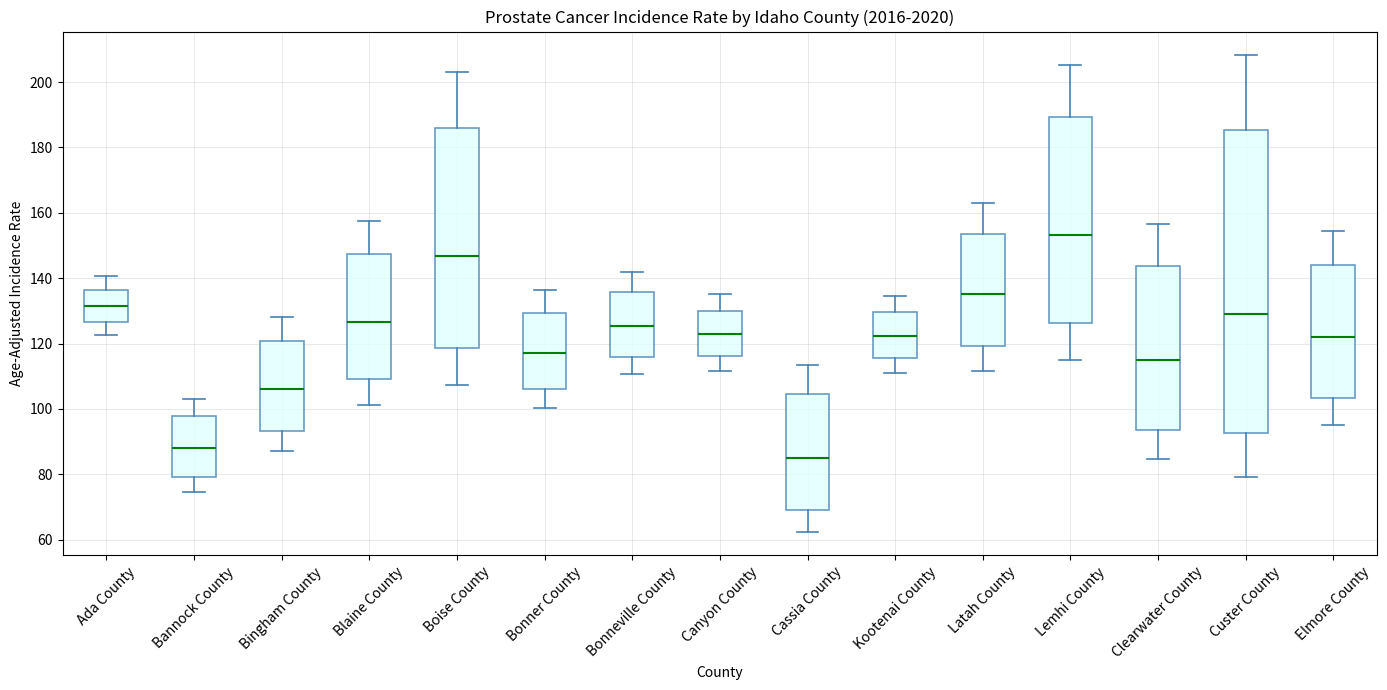

Which box's median line is the lowest?

Cassia County